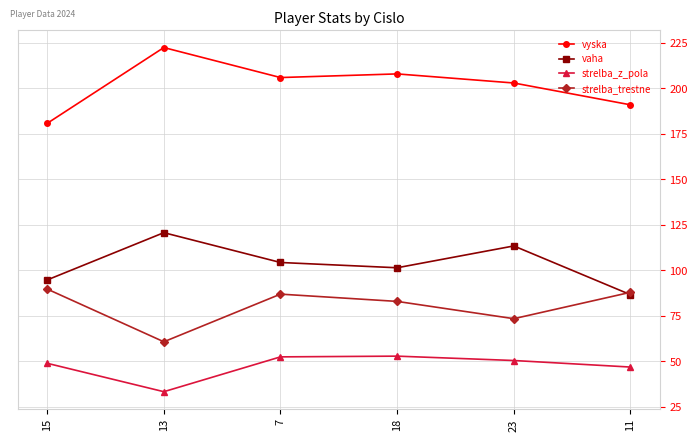

What is the label of the 2nd point from the left?

13